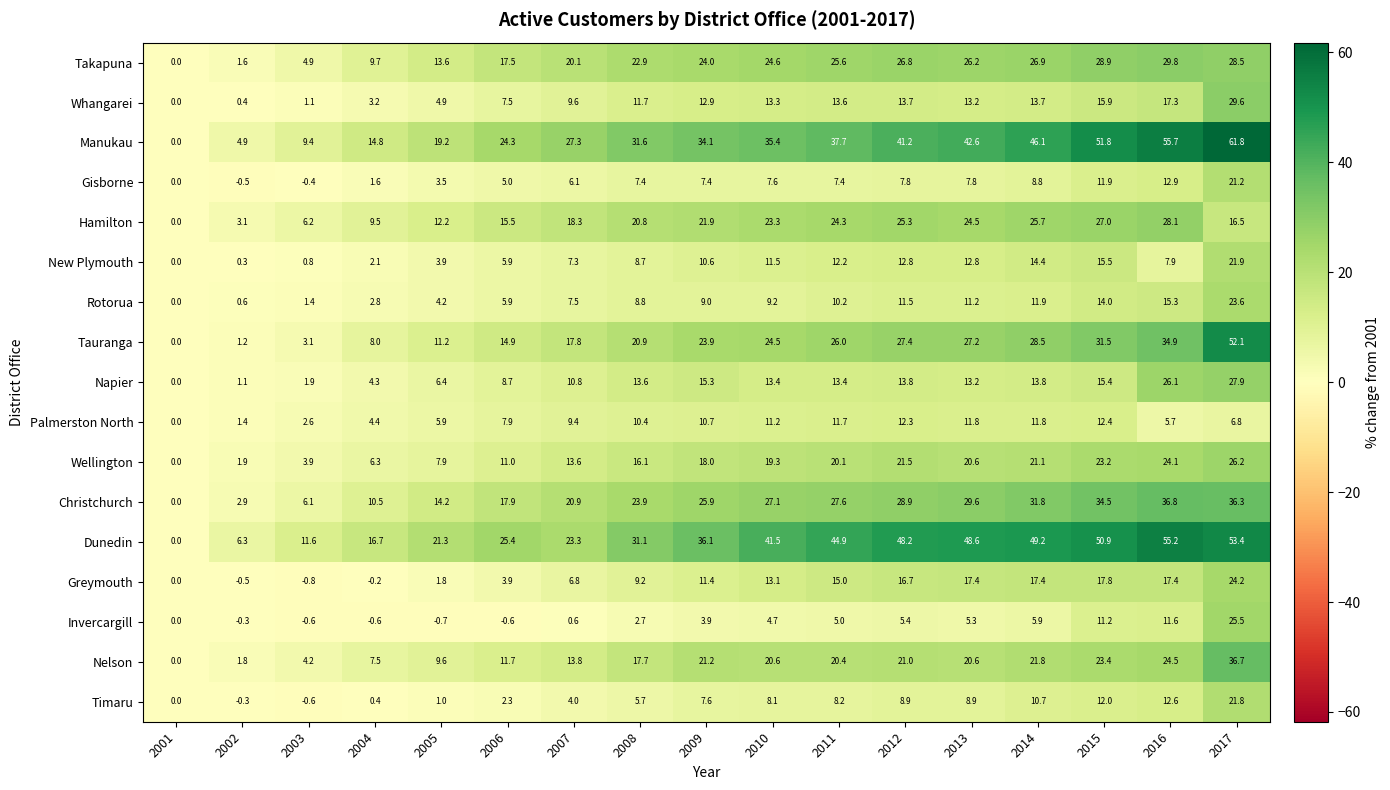

The Gisborne series shows 12.9 at 2016. True or false?

True